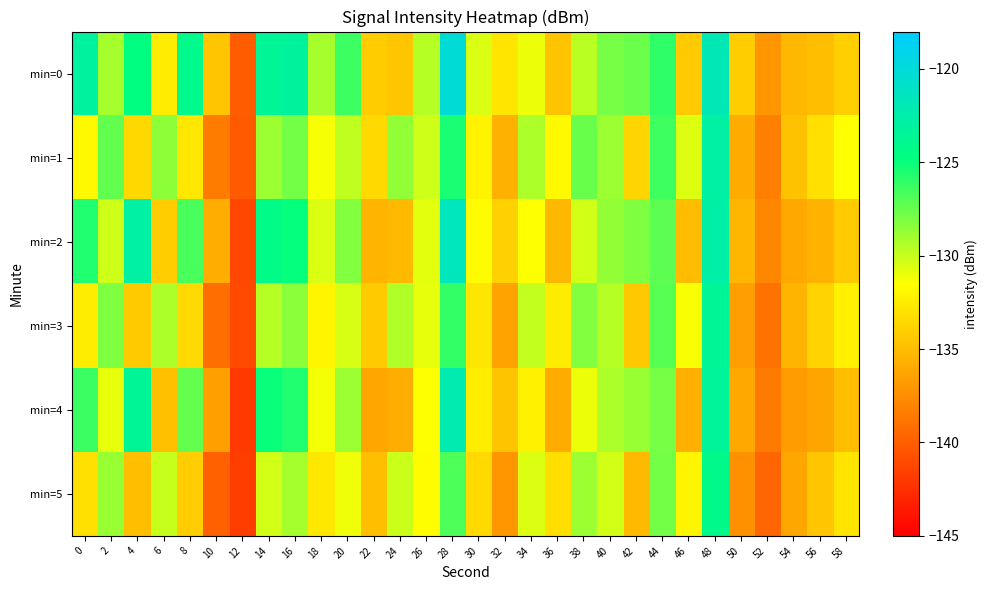

Between 22 and 56, which series saw the biggest shift?

min=0